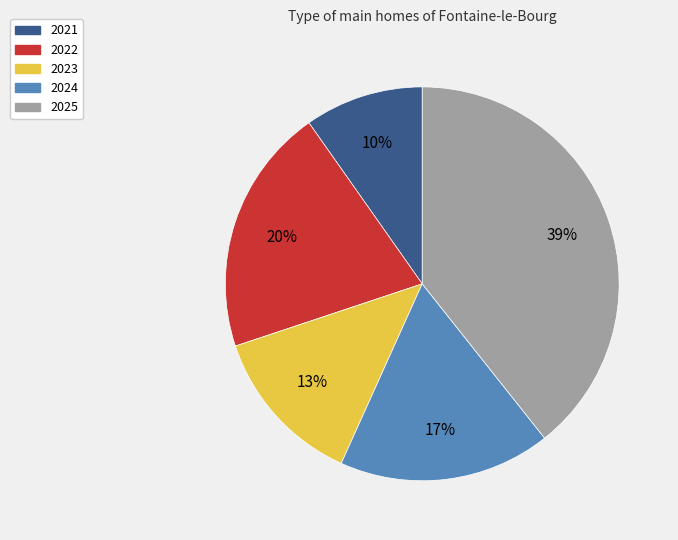

Is 2021 the majority of the pie?

No